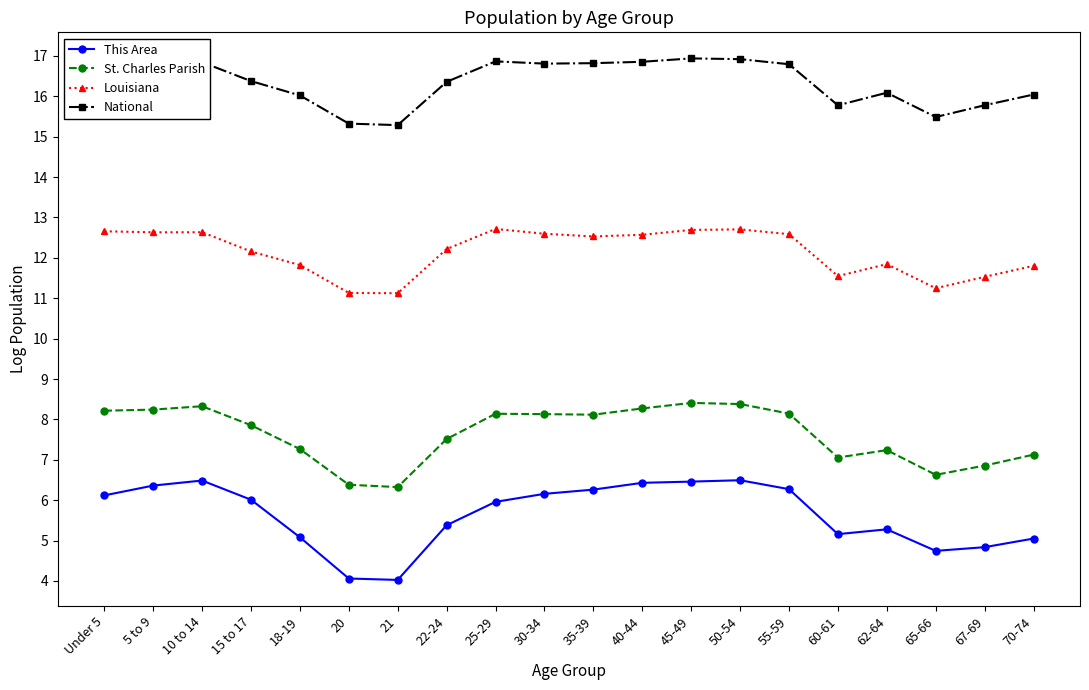

What is the minimum value for St. Charles Parish?

6.3